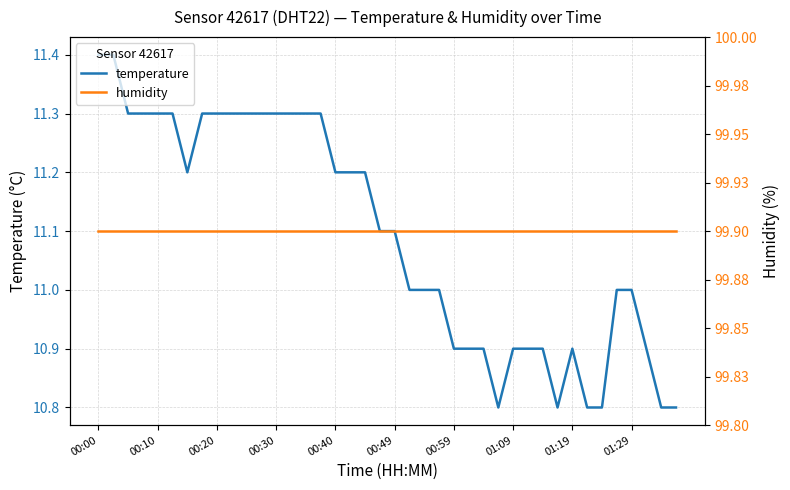

How many lines are shown in the chart?

2